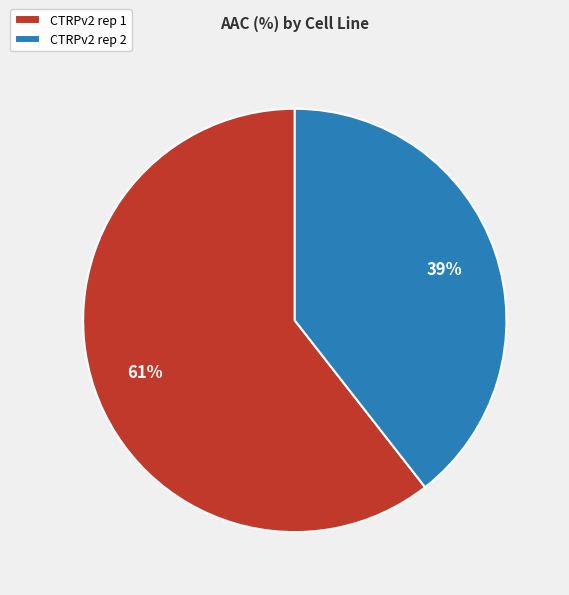

To the nearest percent, what is the average slice percentage?

50%